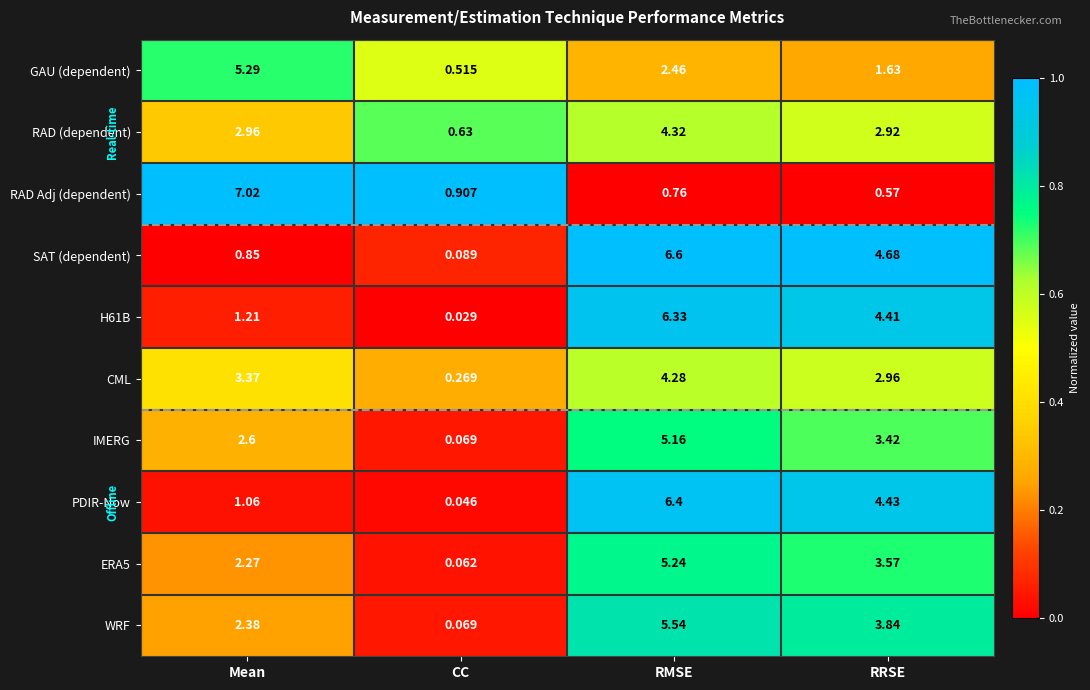

Which series has the largest total across all categories?

SAT (dependent)